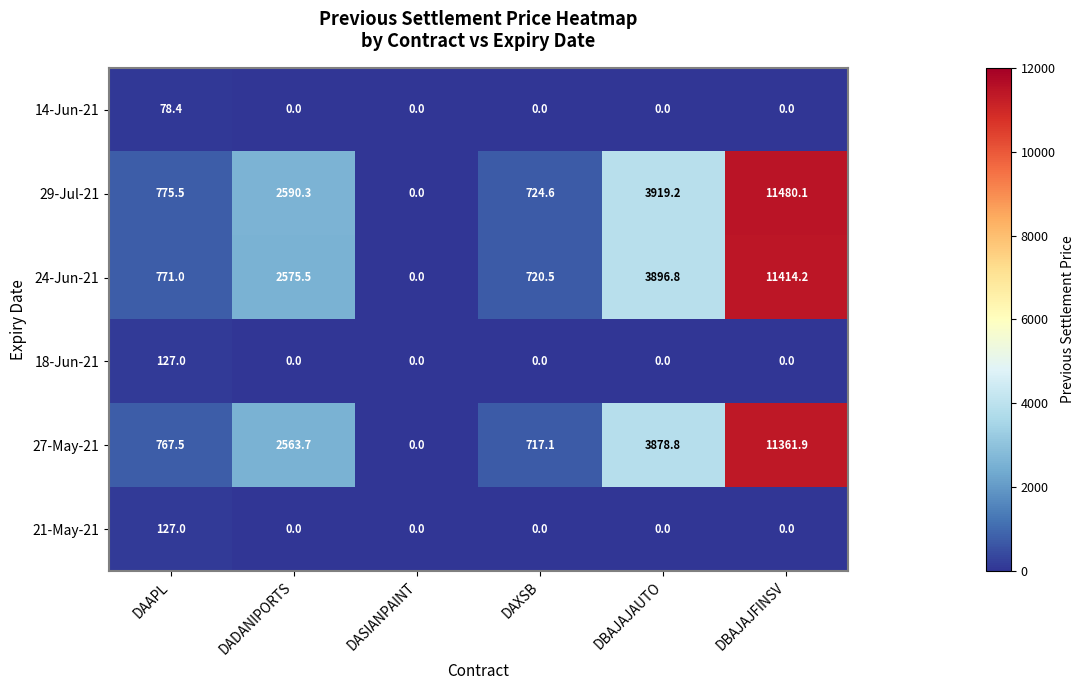

Which series has the widest spread of values?

29-Jul-21